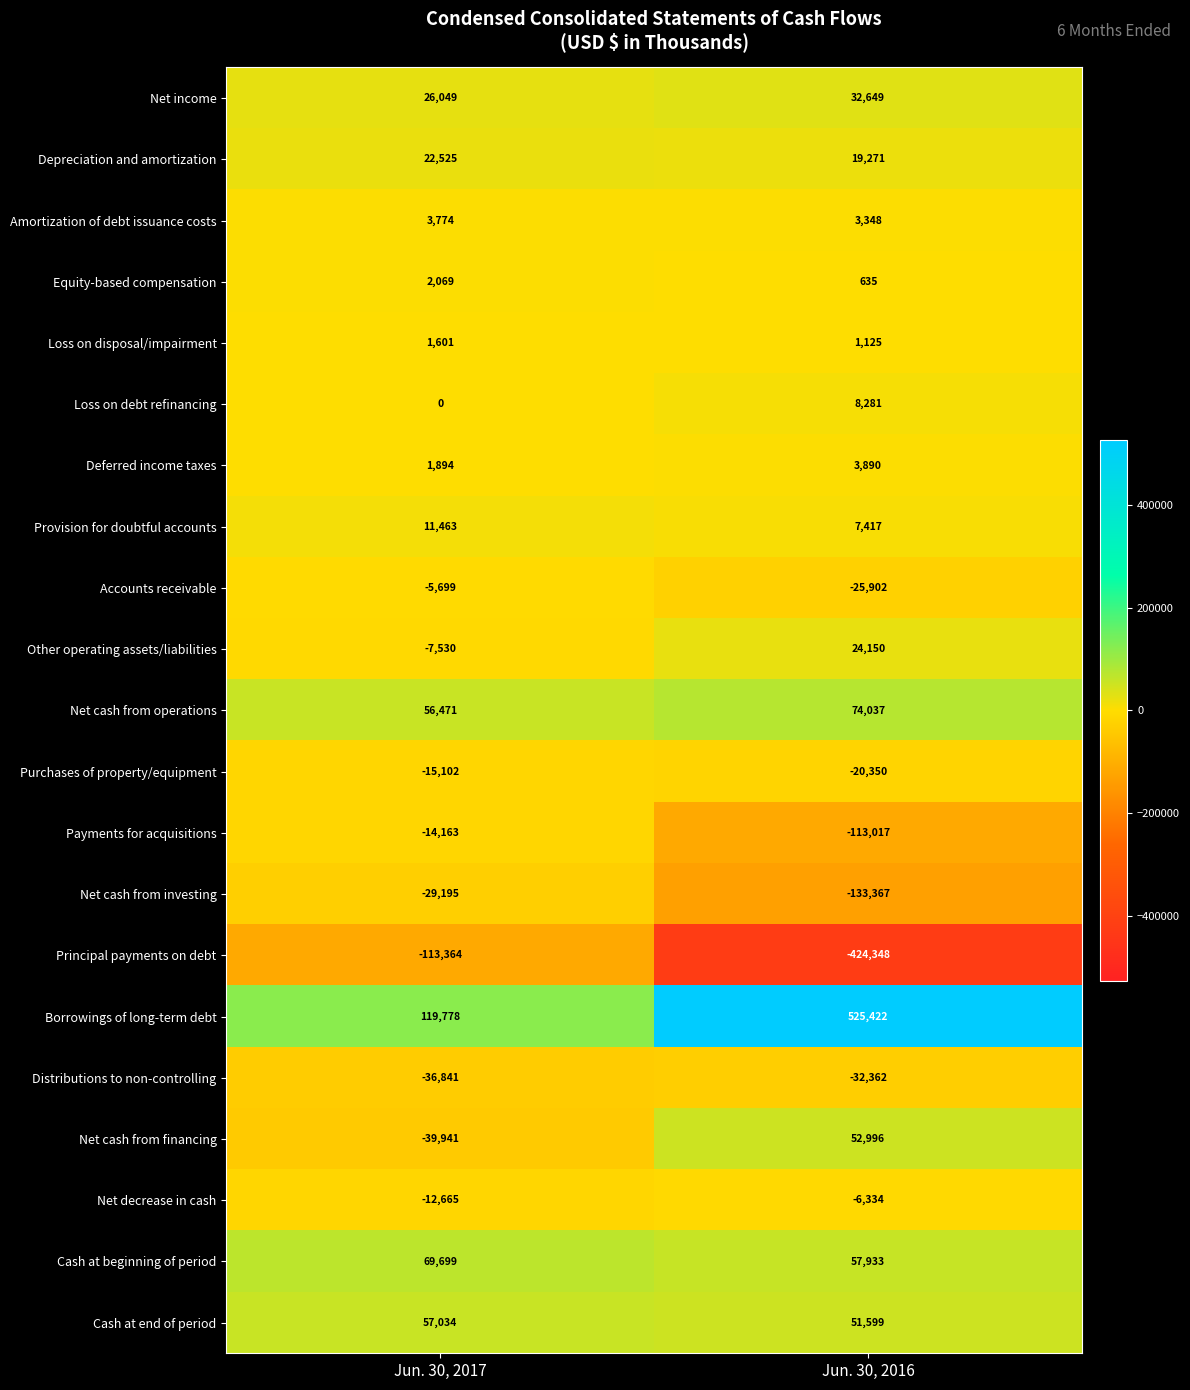

What is the difference between the maximum and minimum values in the Amortization of debt issuance costs series?

426